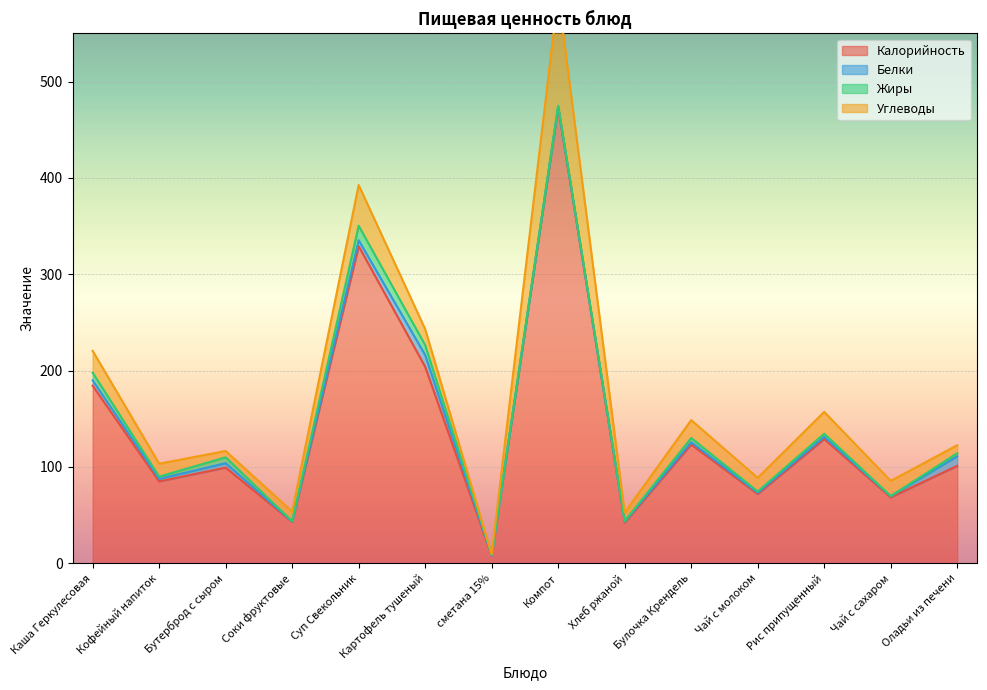

At which label does Углеводы reach its peak?

Компот